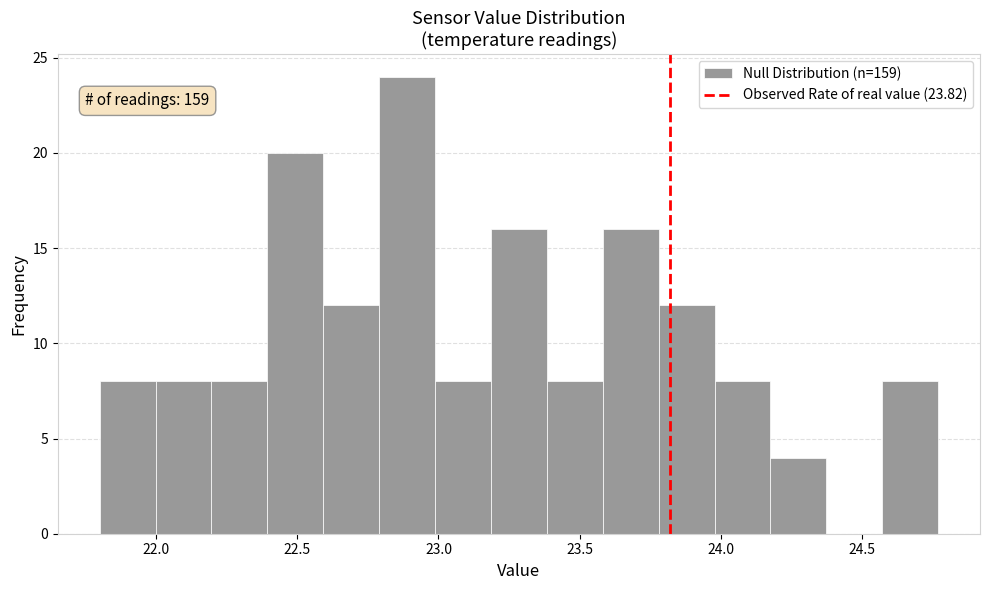

Around what value on the x-axis is the tallest bar? Give the approximate position of its centre, as read against the axis.

22.90